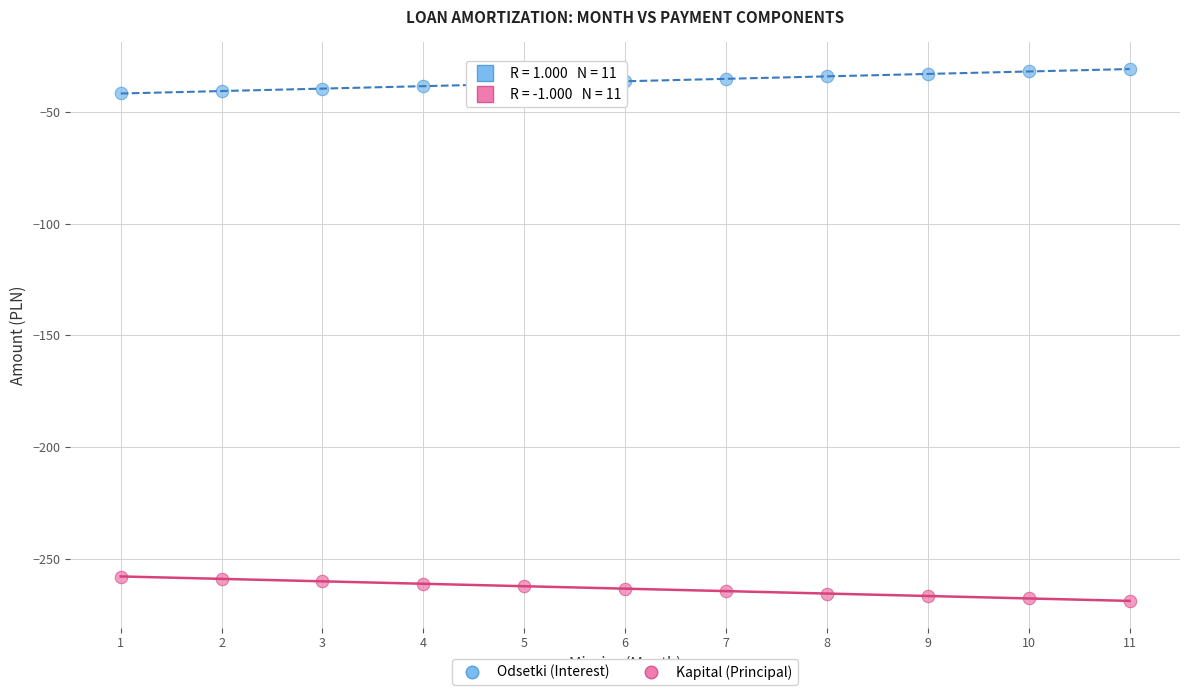

What is the X range (max minus min) for the scatter plot?

10.0